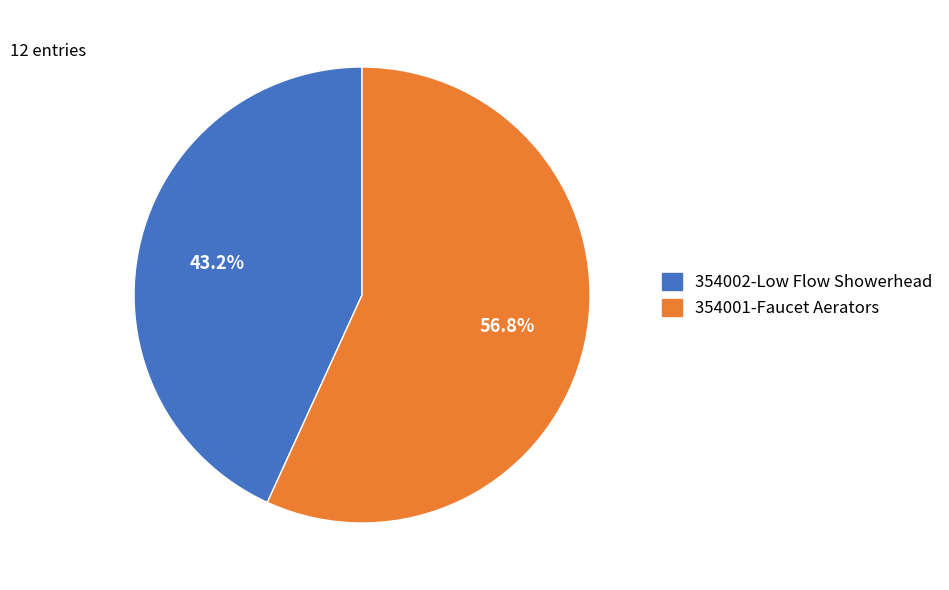

Is there a majority slice in this chart?

Yes